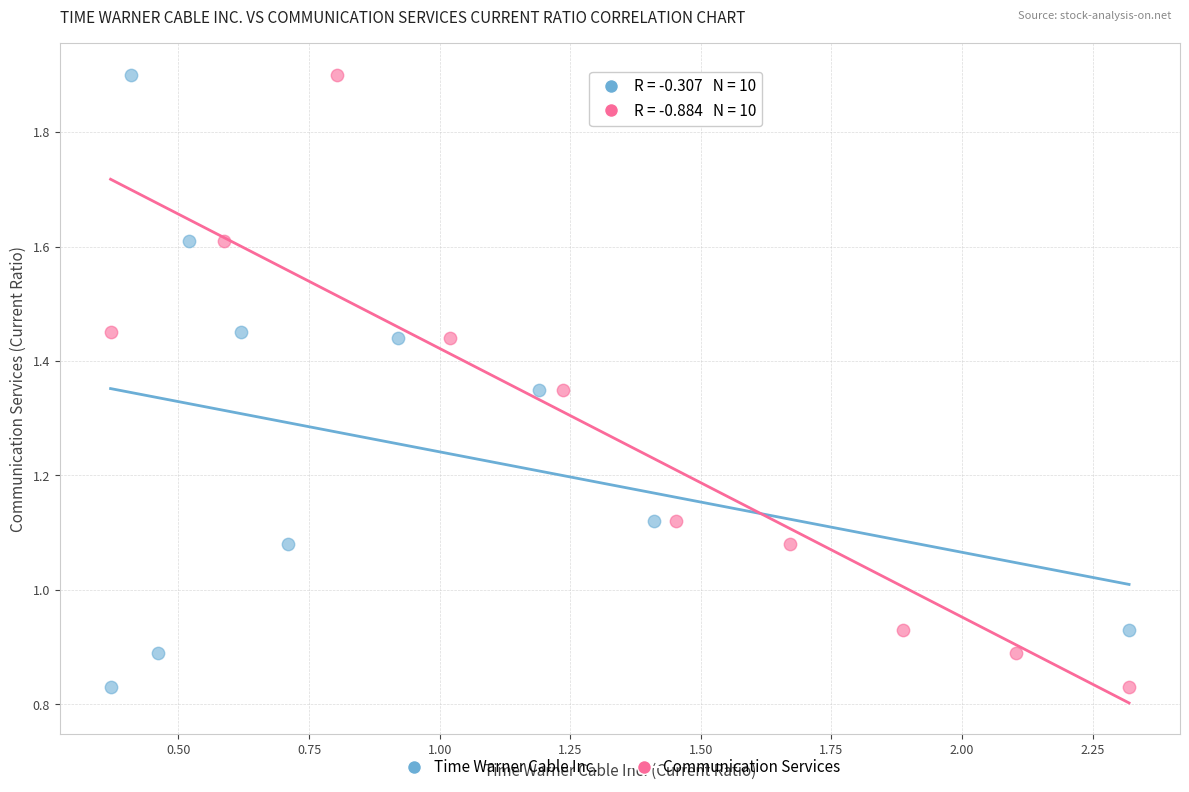

What are all the series names shown in the legend?

Time Warner Cable Inc., Communication Services